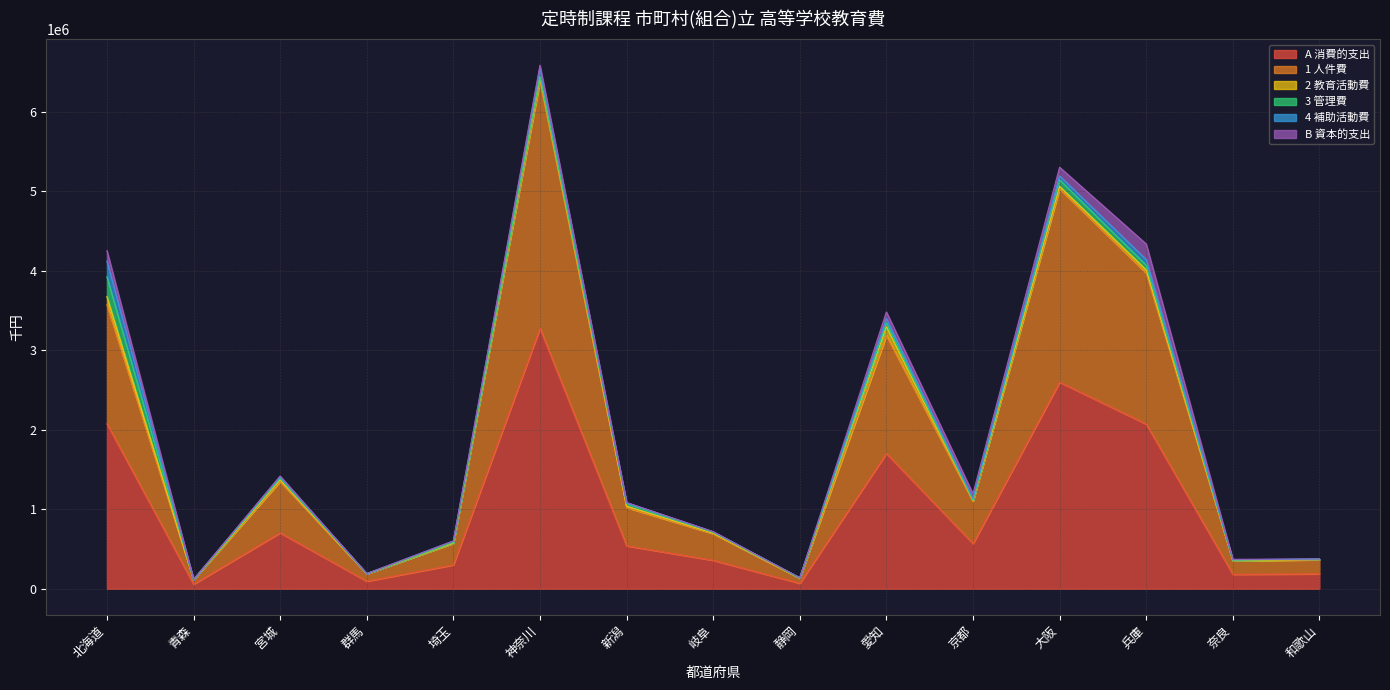

True or false: 4 補助活動費 has a value of 29696 at 宮城.

False